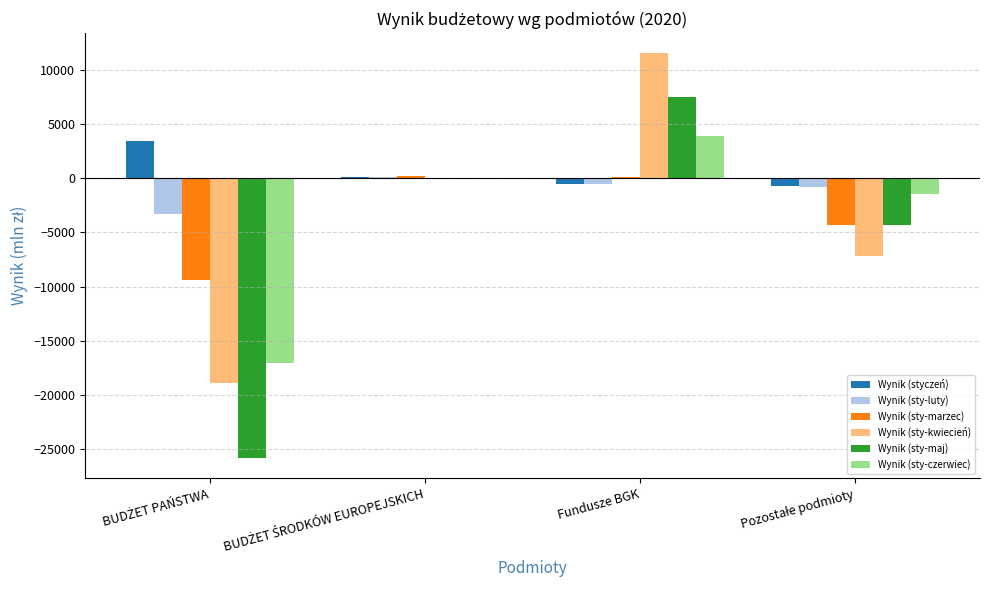

At which category is the sum across all series the highest?

Fundusze BGK